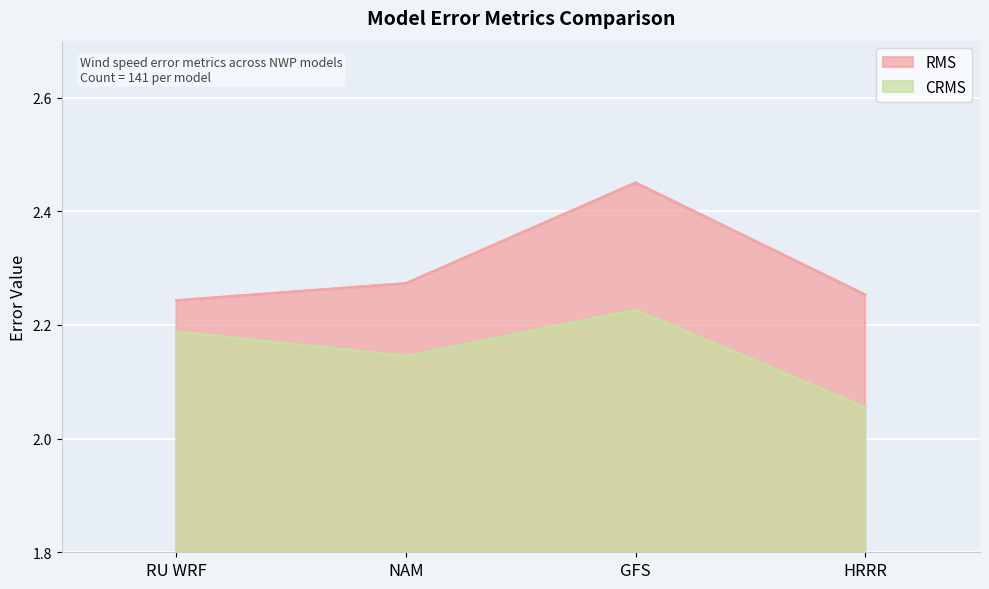

True or false: RMS and CRMS intersect in this chart.

False